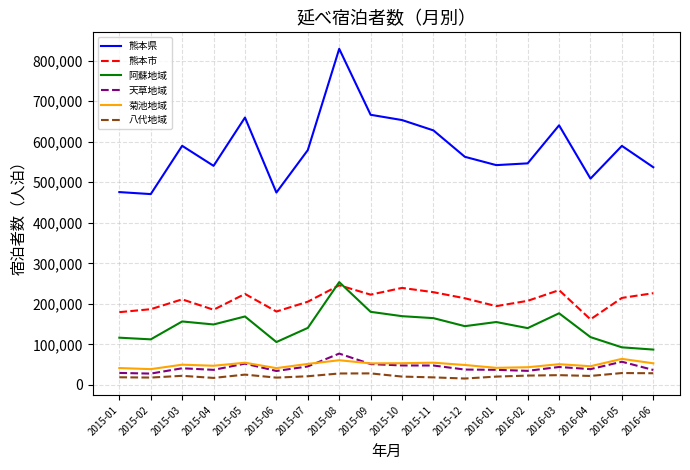

True or false: 熊本県 and 阿蘇地域 intersect in this chart.

False